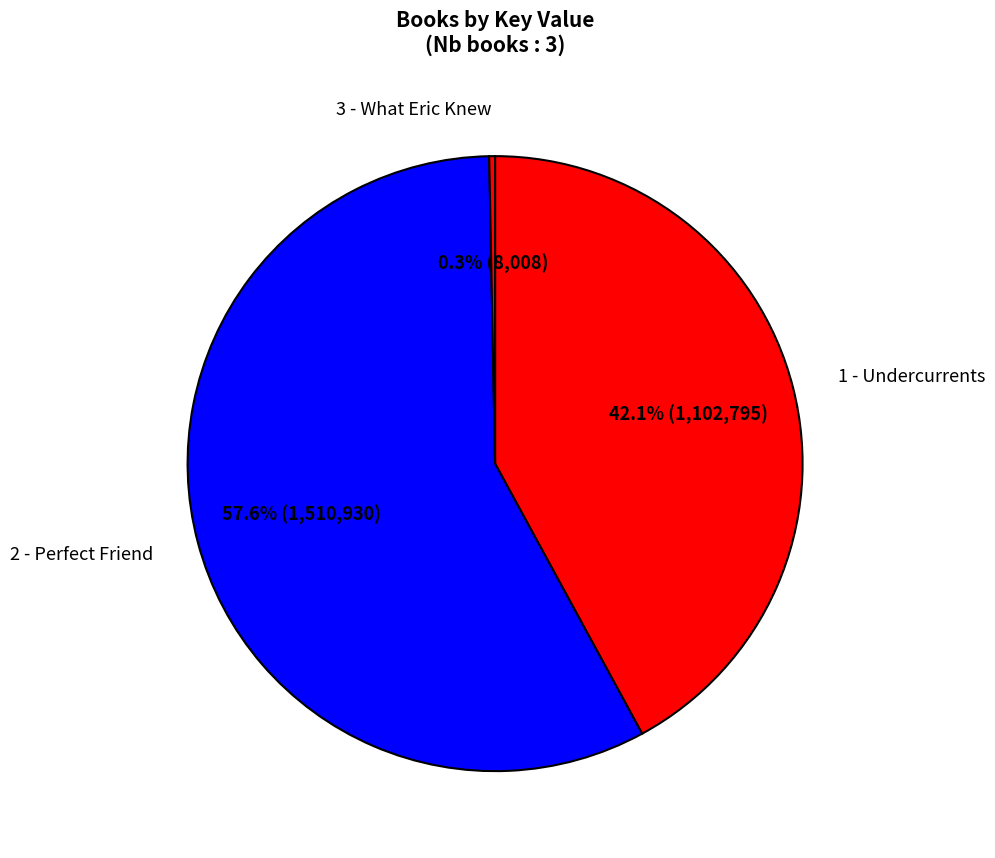

True or false: 3 - What Eric Knew accounts for 0% of the total.

True